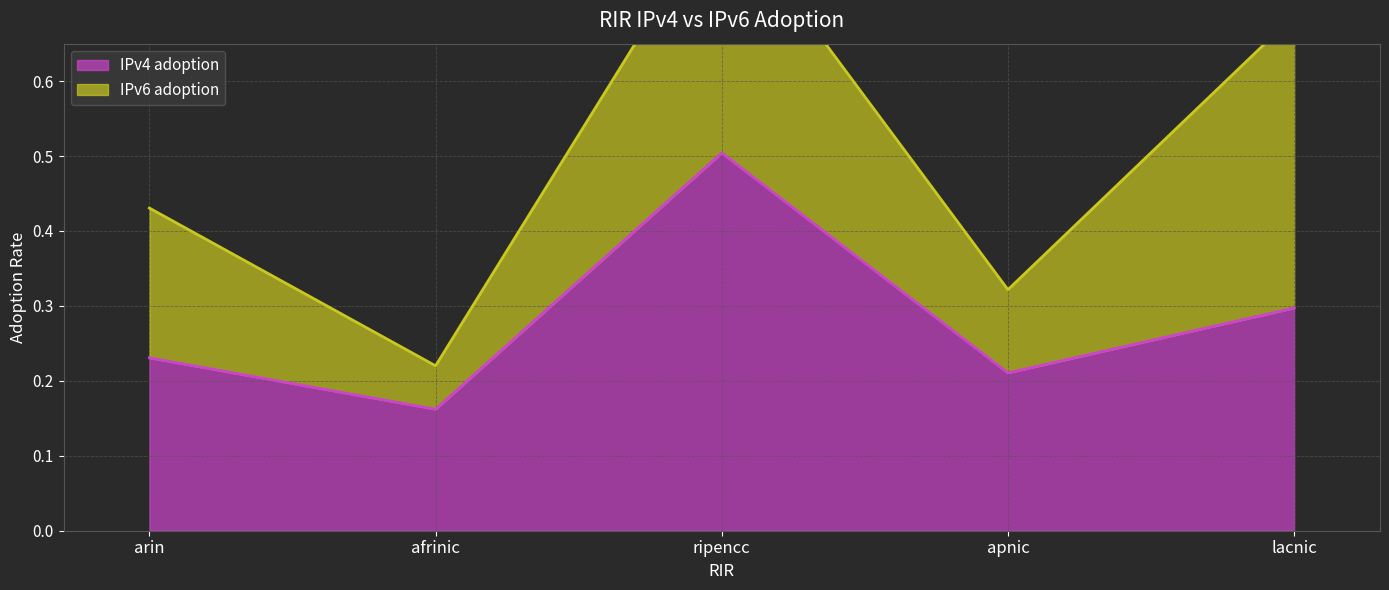

Reading left to right, extract all data points from this chart.

0.2	0.2	0.5	0.2	0.3